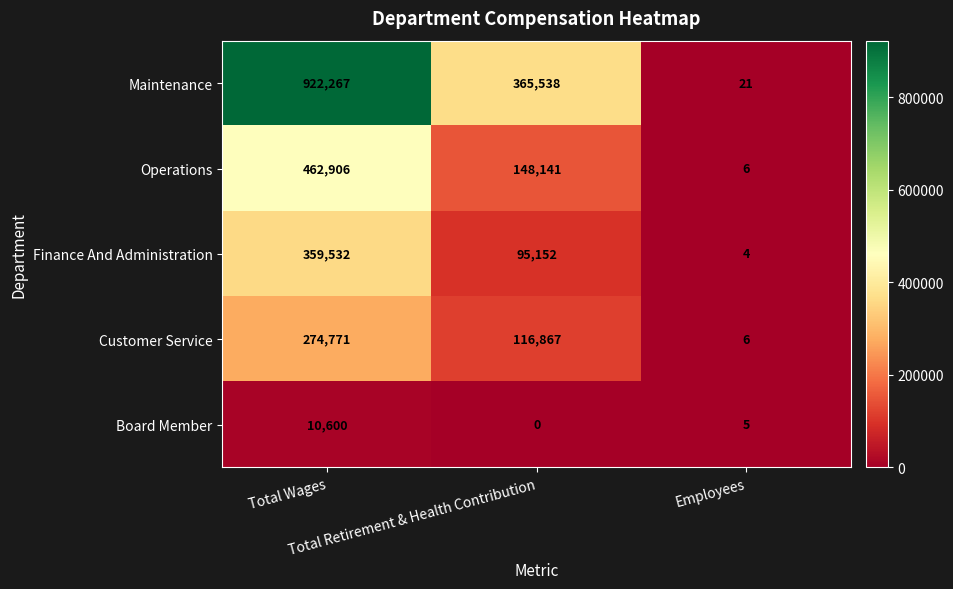

How many data points does each series have?

3